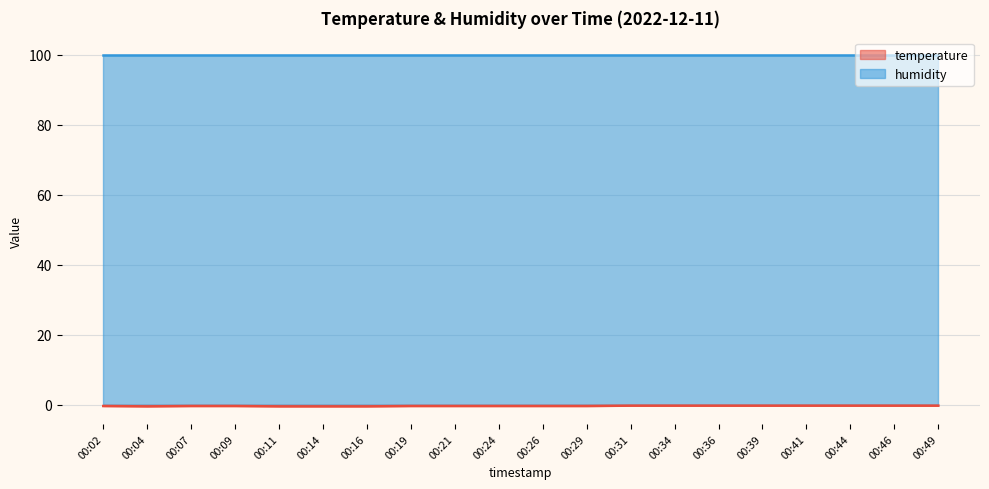

What is the sum of the values at 00:31 and 00:49?

-0.6